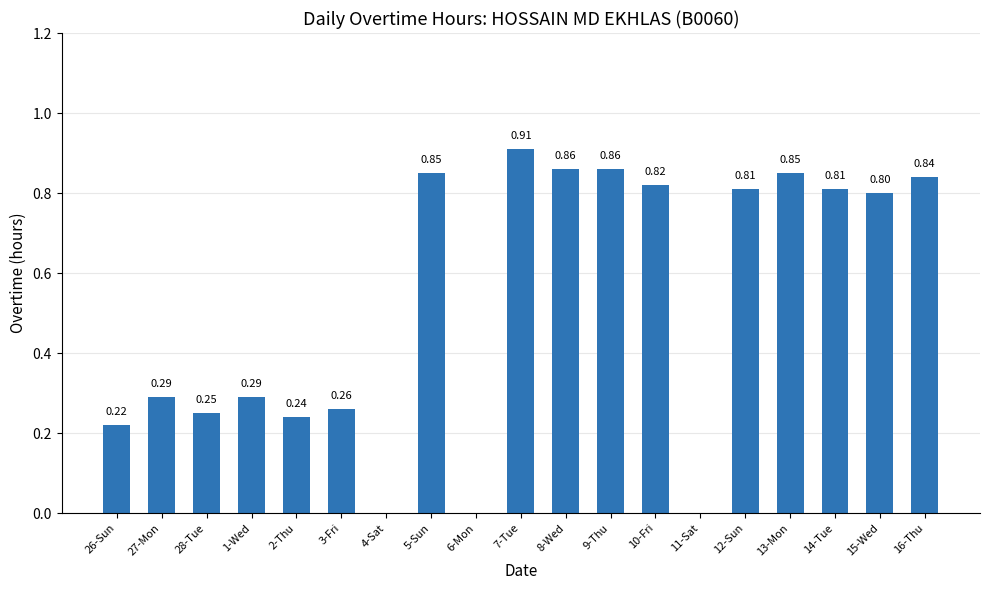

What is the sum of the values at 3-Fri and 2-Thu?

0.5